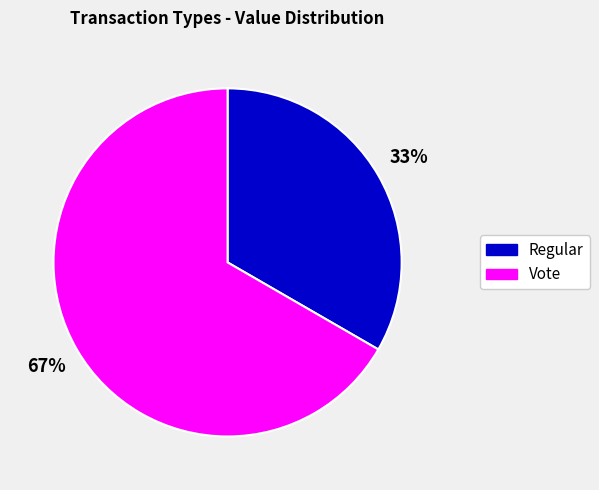

What is the ratio of the value at Regular to the value at Vote?

0.5